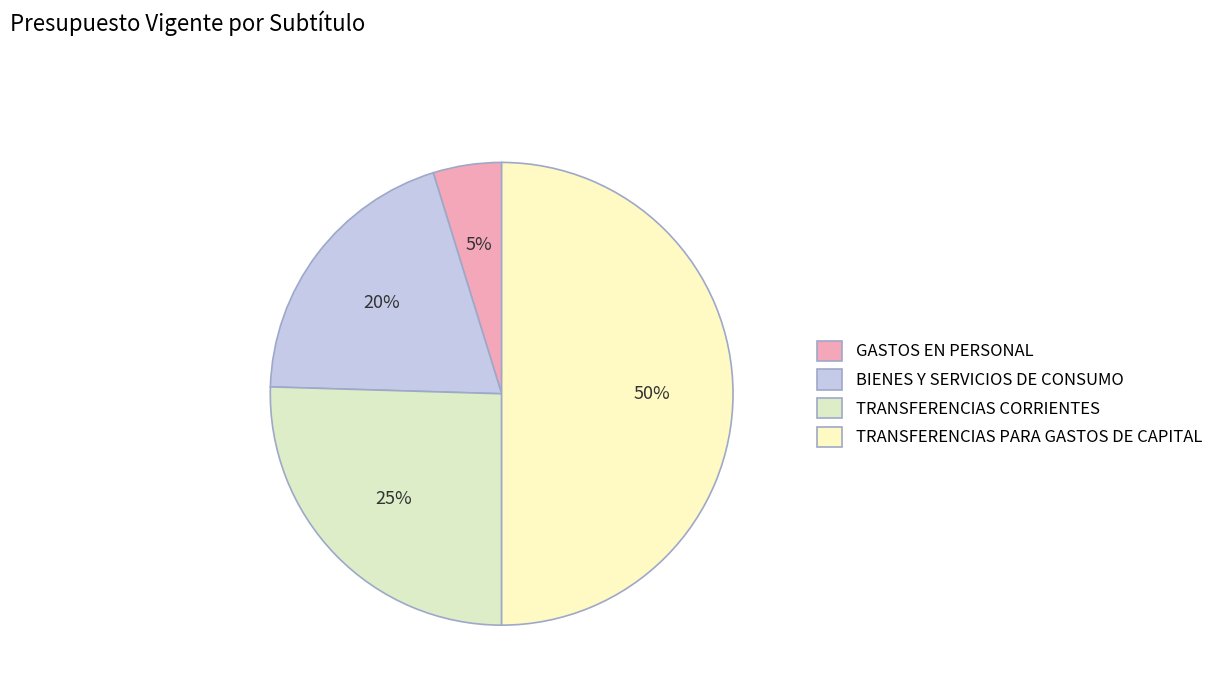

Which slice is the smallest?

GASTOS EN PERSONAL